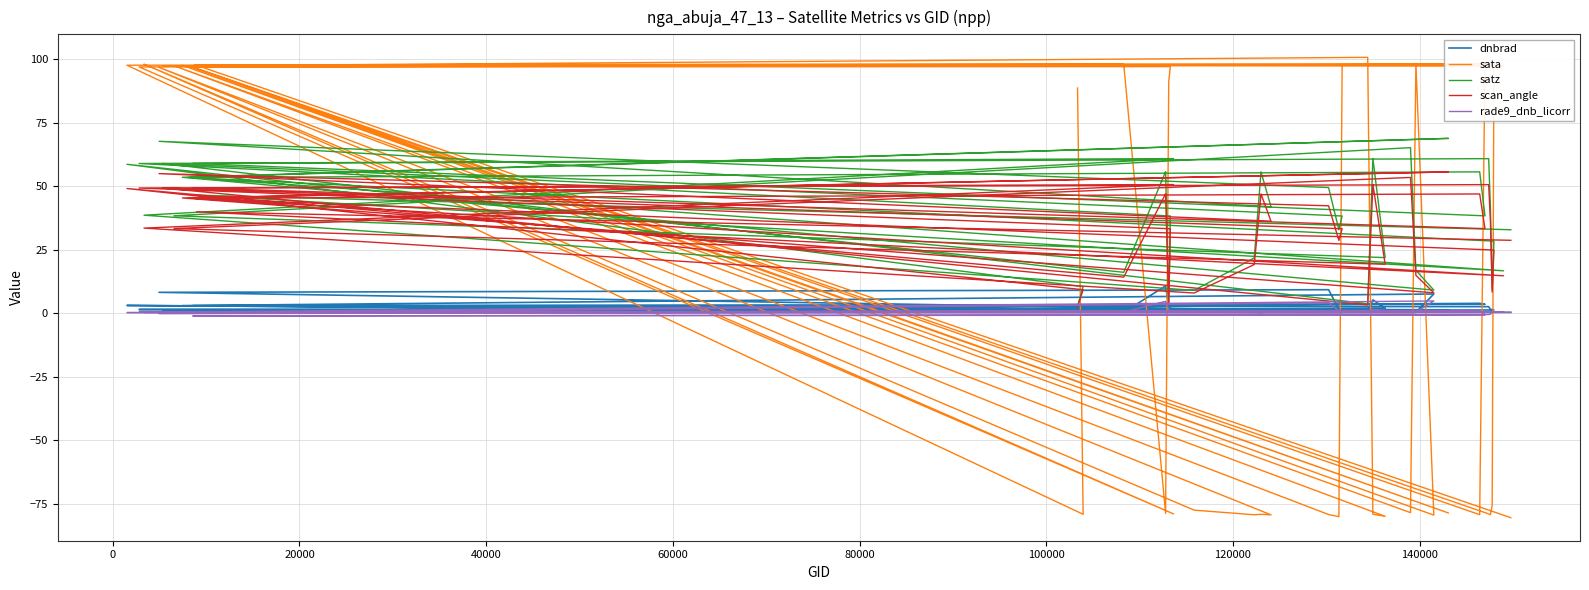

Reading left to right, list all the values displayed in this chart.

dnbrad: 0.9	0.6	3.0	0.4	10.7	2.7	1.5	1.4	1.3	0.4	0.5	0.3	0.4	1.2	8.2	9.2	1.5	0.3	0.8	0.4	5.2	1.9	0.5	0.4	0.3	7.5	3.0	1.3	0.4	3.9	3.5	3.0	2.6	1.5	1.4	1.2	1.1	0.4	0.4	0.3
sata: 88.7	-79.2	97.7	98.0	-78.9	91.2	97.1	97.0	-79.1	98.1	-77.6	-79.4	-79.3	-79.5	96.8	-79.3	-80.2	97.7	97.3	100.8	-79.2	-80.0	97.5	-78.6	98.4	-79.6	97.6	-78.7	97.4	-79.4	98.0	96.9	-79.1	-79.4	-75.8	98.2	97.8	97.5	97.6	-80.6
satz: 2.8	10.4	58.6	16.1	55.8	3.8	38.3	58.9	60.9	38.6	9.0	21.7	55.7	41.9	67.7	49.5	32.8	38.3	58.9	3.7	60.9	21.9	38.3	65.2	16.9	9.1	53.5	68.8	53.4	55.7	38.3	59.0	60.9	41.9	9.4	28.4	53.3	16.7	46.5	32.9
scan_angle: 2.5	9.2	49.1	14.2	47.0	3.3	33.2	49.3	50.6	33.5	7.9	19.1	47.0	36.2	55.0	42.3	28.7	33.2	49.3	3.3	50.7	19.3	33.3	53.5	14.9	8.0	45.4	55.6	45.3	46.9	33.3	49.3	50.6	36.2	8.3	24.9	45.2	14.7	39.9	28.7
rade9_dnb_licorr: 0.9	0.5	0.2	0.4	4.7	1.6	0.6	0.4	0.4	0.3	0.4	0.3	0.2	0.6	-0.2	4.1	0.9	0.3	0.4	0.3	1.4	1.0	0.4	0.2	0.3	4.8	0.5	0.5	0.2	1.1	-0.7	-1.1	-0.5	-0.4	0.4	0.6	0.3	0.4	0.2	0.2